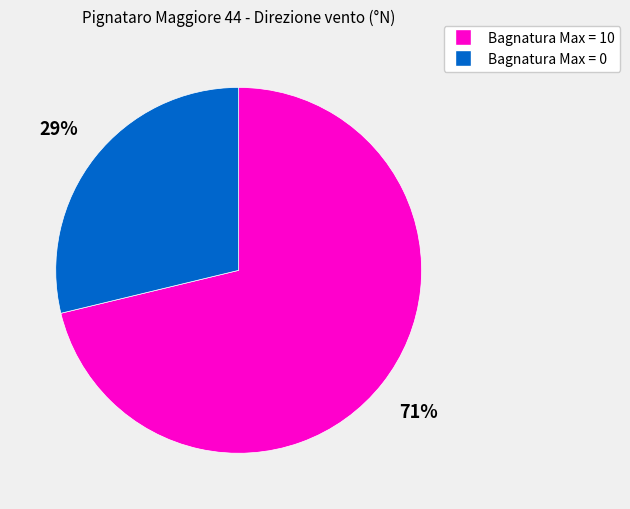

Is there a majority slice in this chart?

Yes